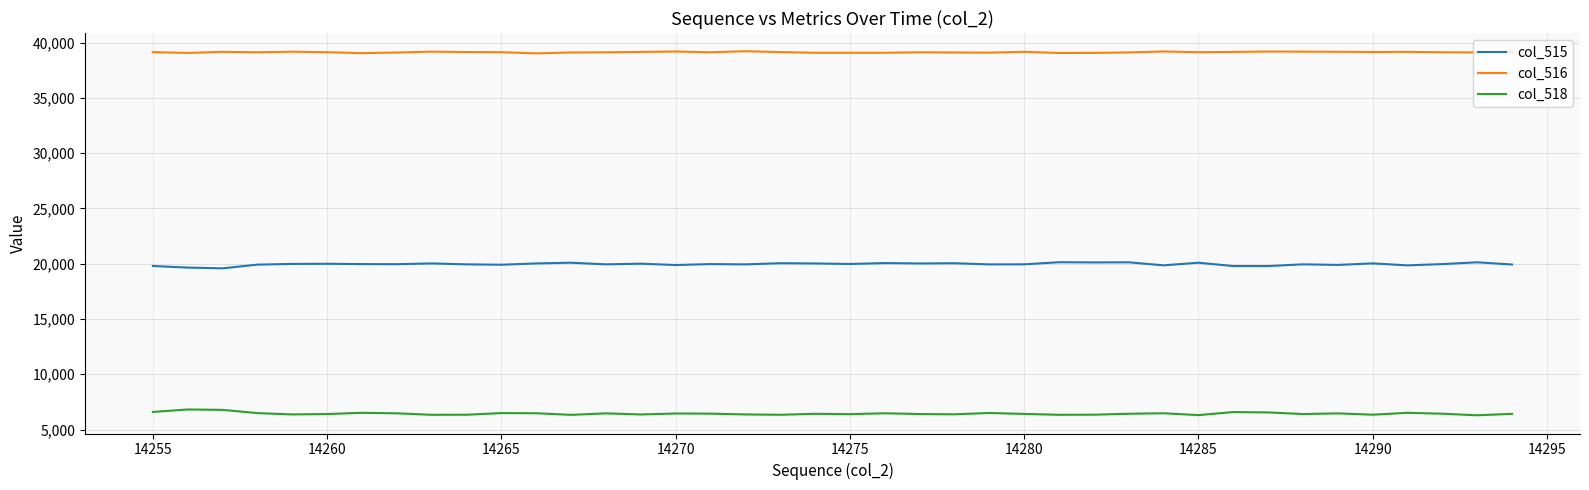

Does the chart display data point markers on the line(s)?

No